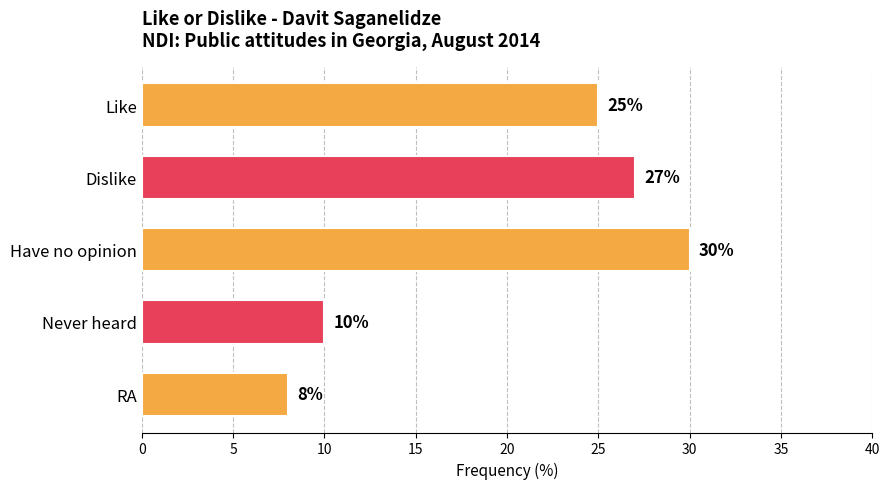

List the labels in order of value, largest first.

Have no opinion, Dislike, Like, Never heard, RA